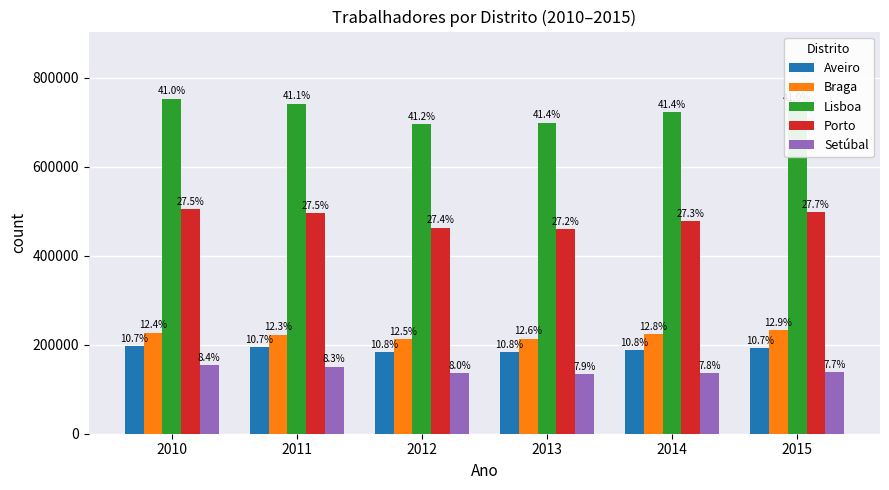

Which series has the largest total across all categories?

Lisboa